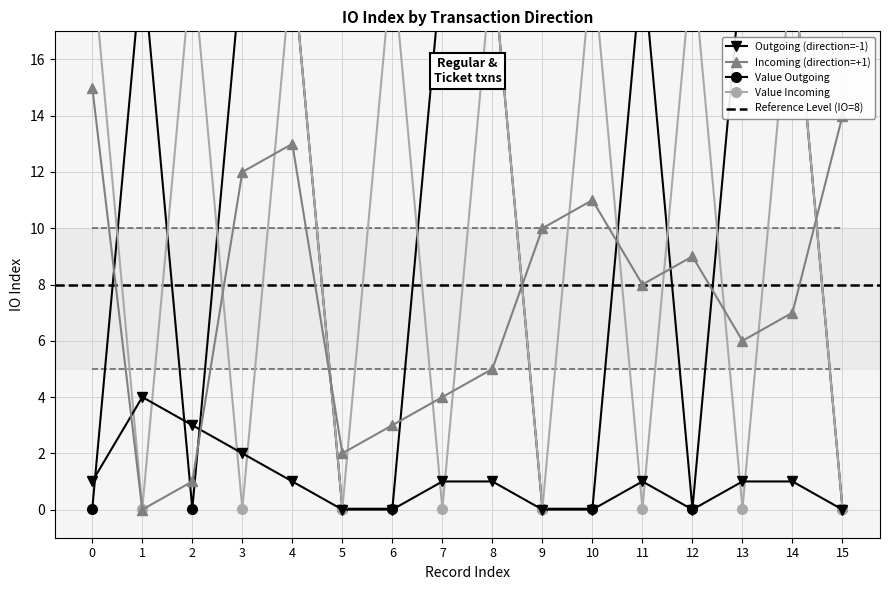

Is it true that Value Incoming equals 31.3 at 0?

False